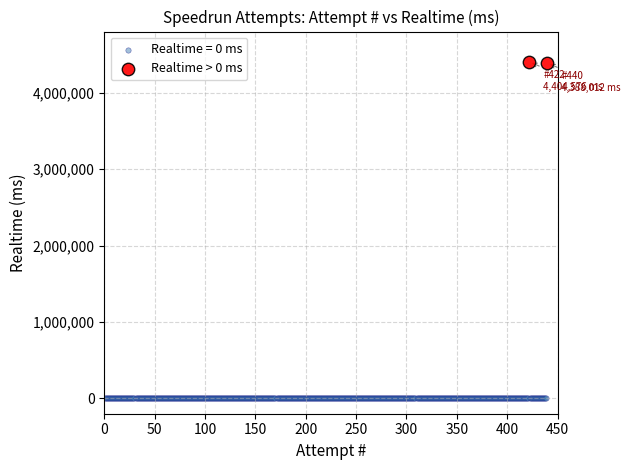

What are all the series names shown in the legend?

Realtime = 0 ms, Realtime > 0 ms